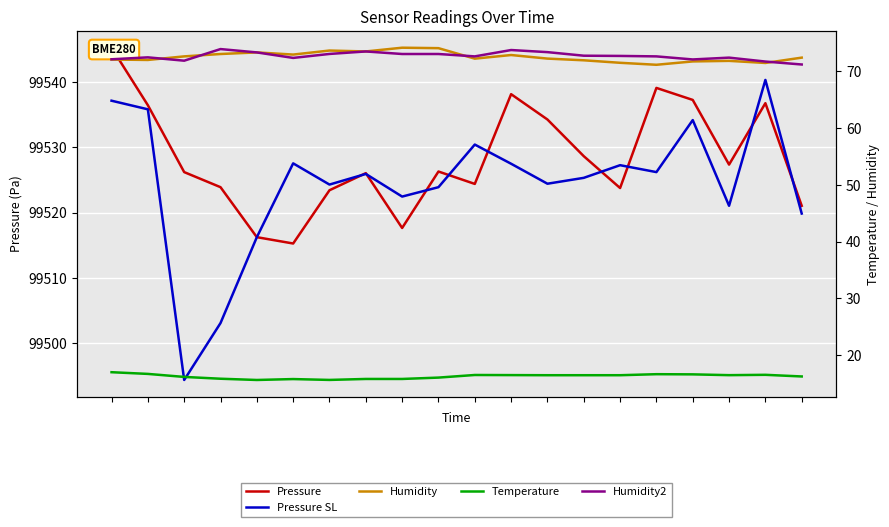

What is the highest value of the Temperature series?

17.0